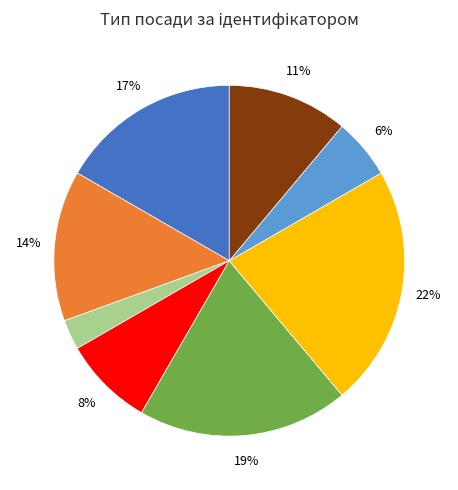

Is there a majority slice in this chart?

No